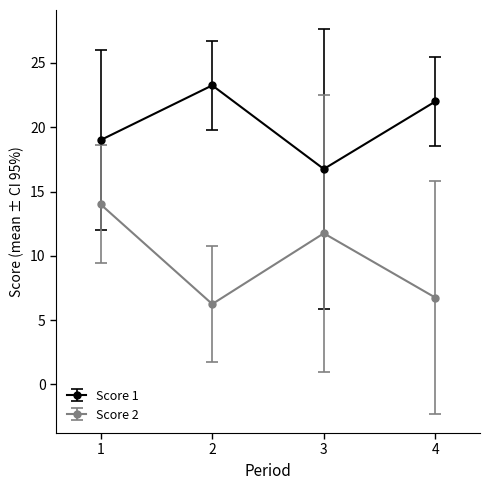

List the series in order of their peak value, lowest first.

Score 2, Score 1